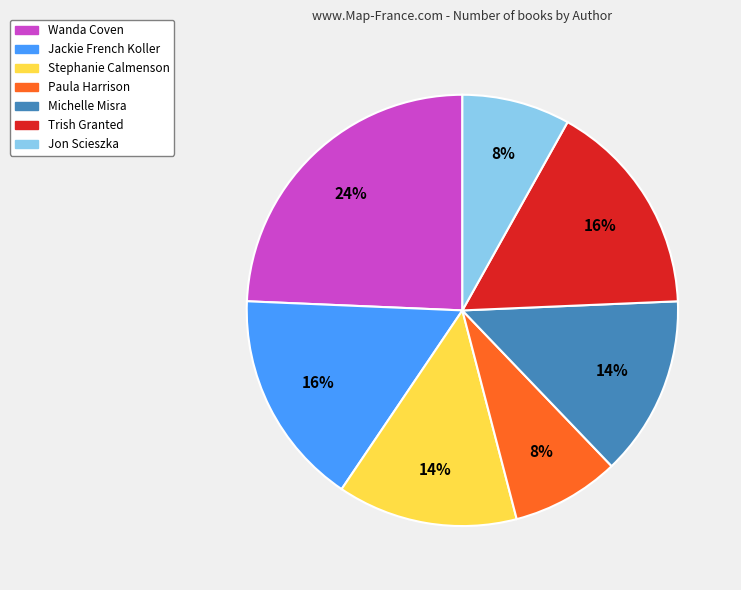

Which has a higher value, Jackie French Koller or Paula Harrison?

Jackie French Koller